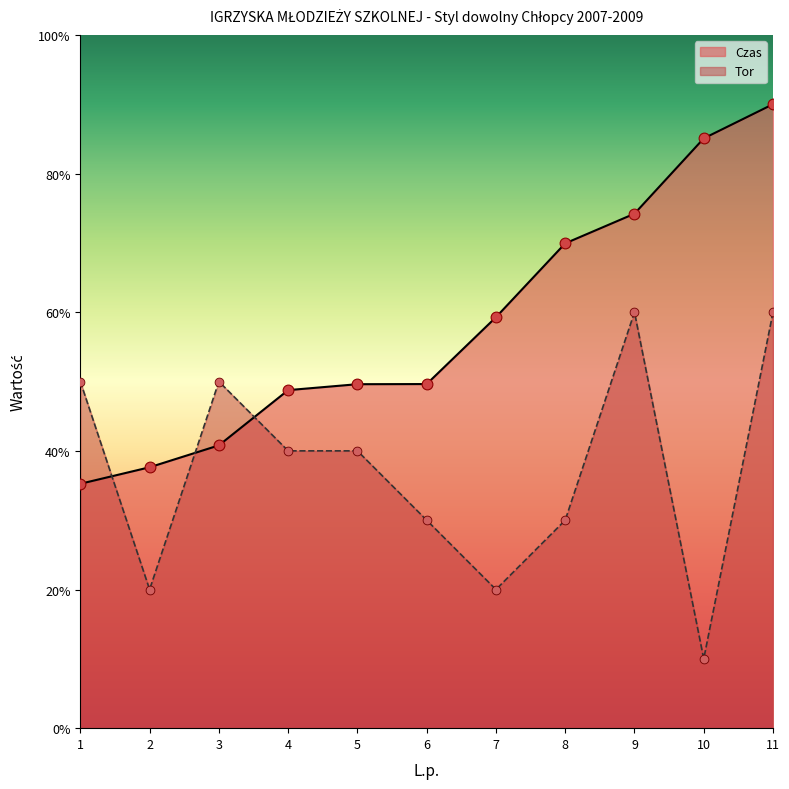

What are all the series names shown in the legend?

Czas, Tor